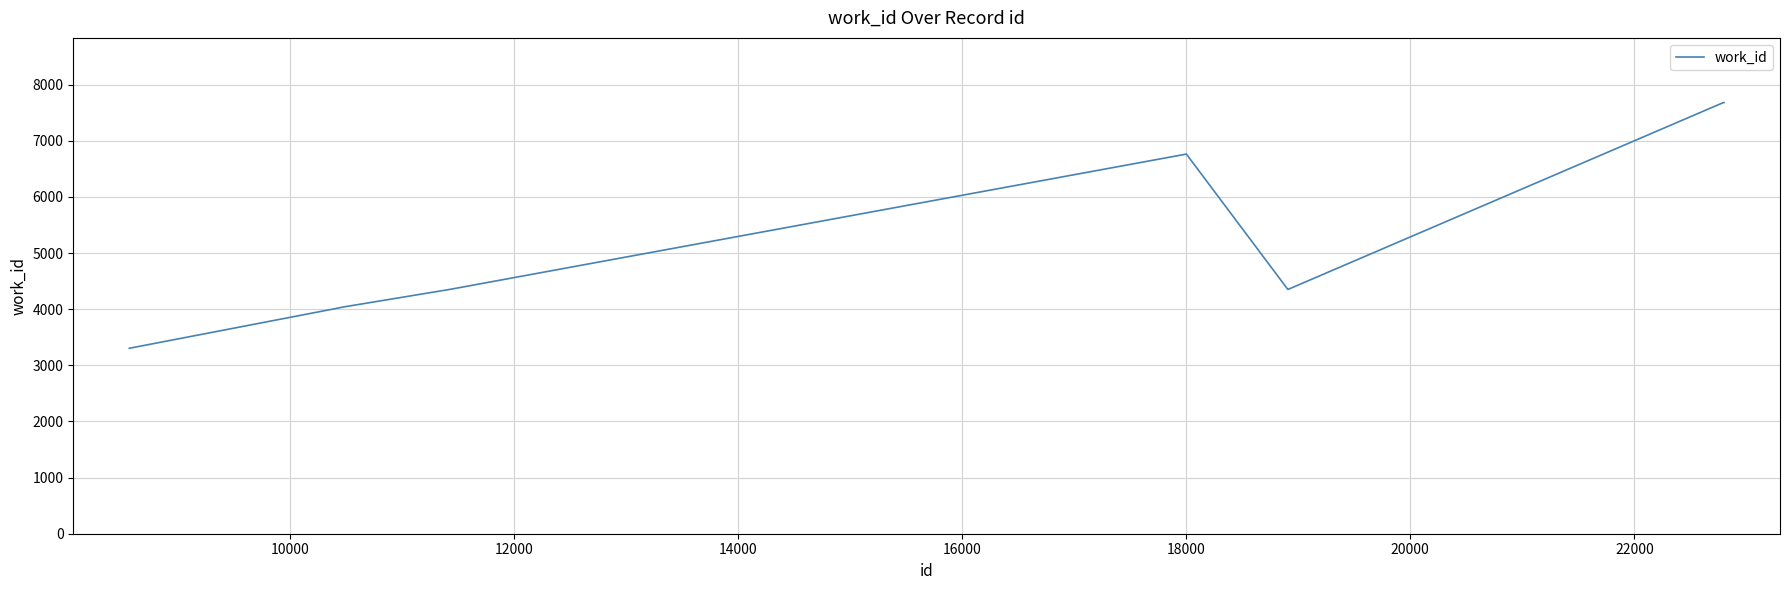

What is the greatest value displayed?

7682